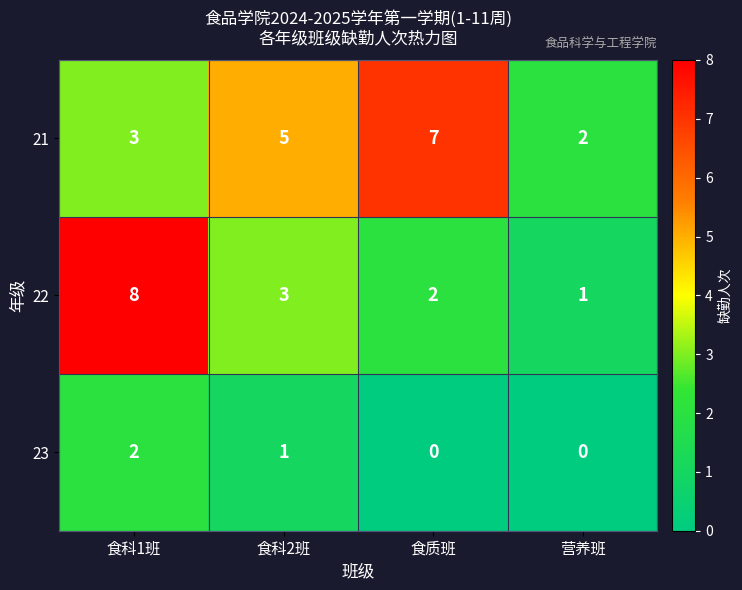

Which category has the highest value in the 23 series?

食科1班